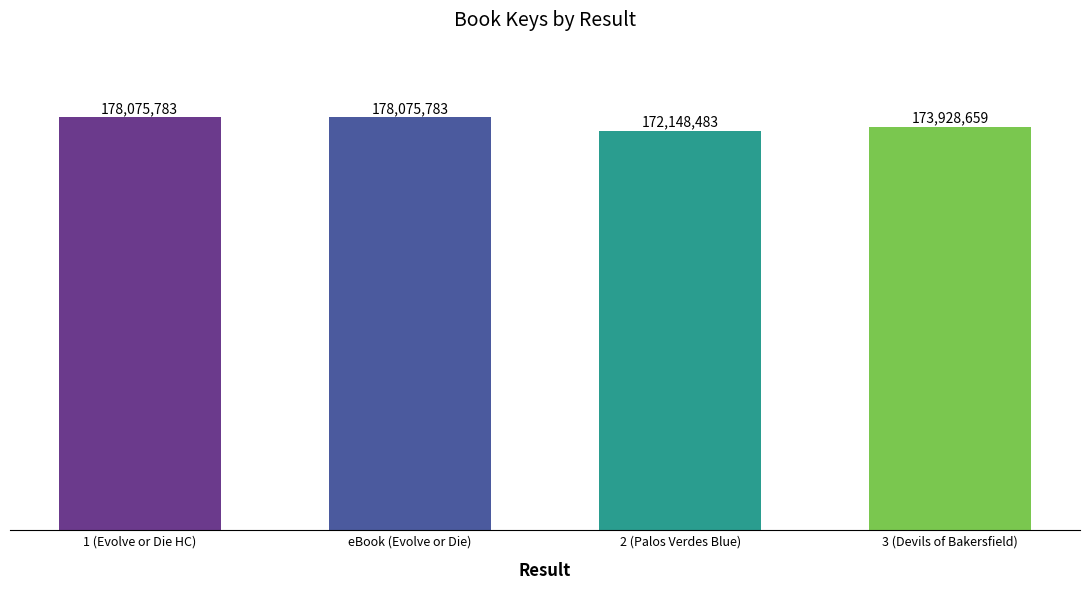

What is the label of the 1st bar from the left?

1 (Evolve or Die HC)